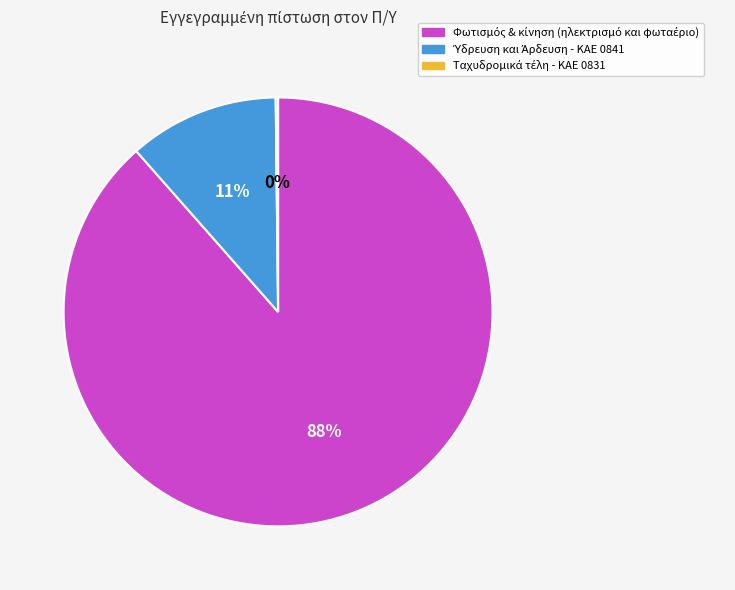

Is there a majority slice in this chart?

Yes